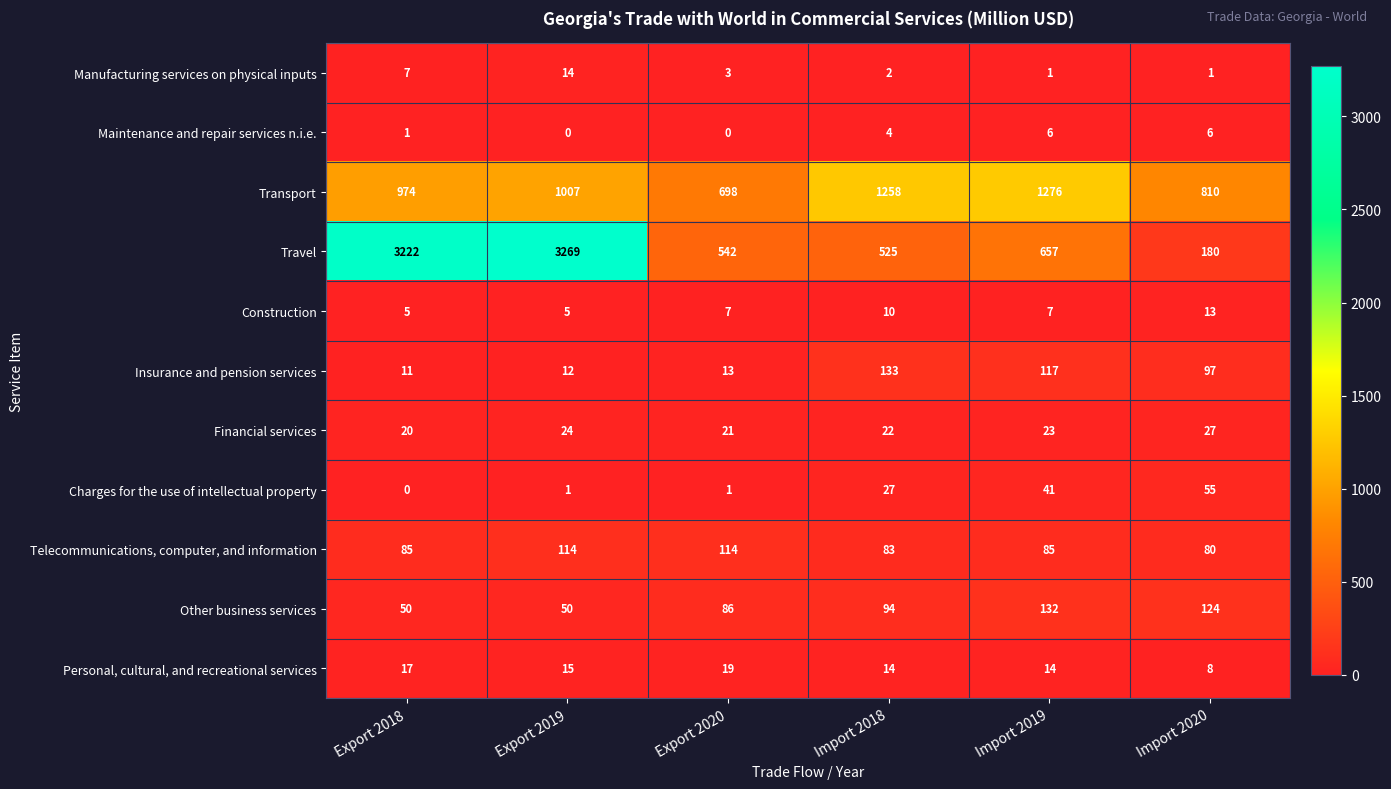

The value of Other business services at Import 2019 is 32. True or false?

False